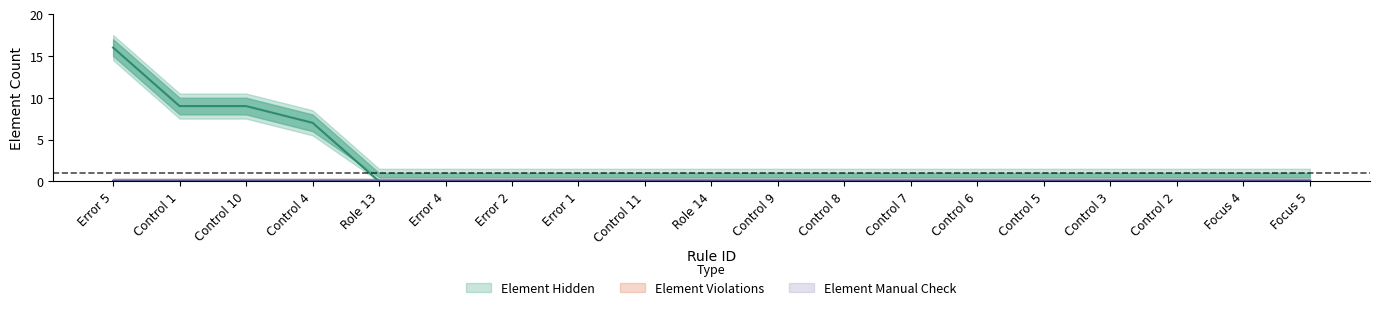

What is the label of the 3rd point from the right?

Control 2